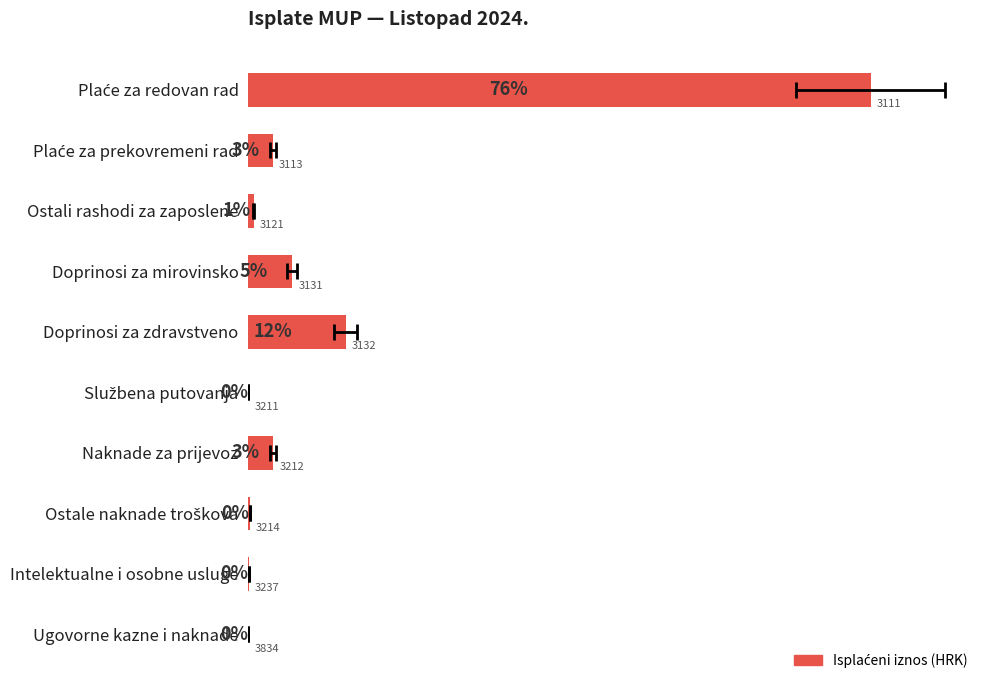

How many data points are above 2200532?

5